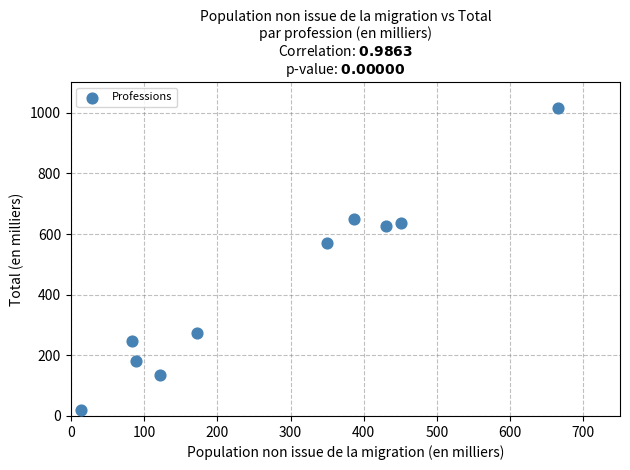

What is the range of X values (max minus min)?

651.0